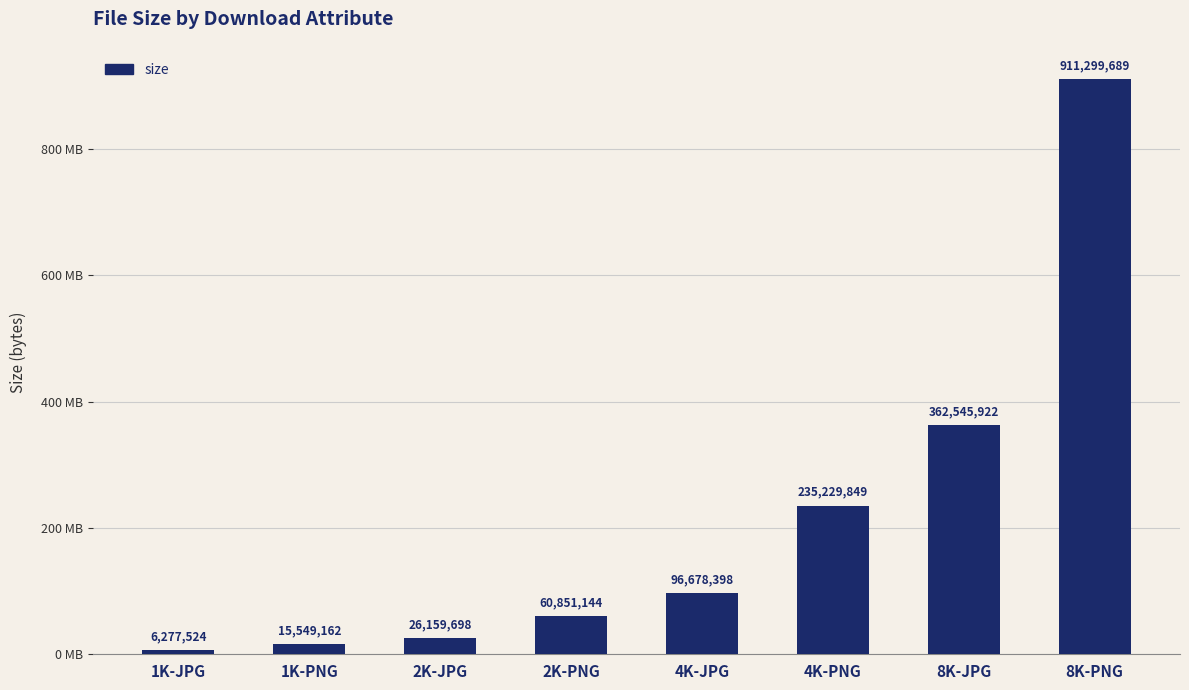

Which has a higher value, 4K-JPG or 1K-JPG?

4K-JPG